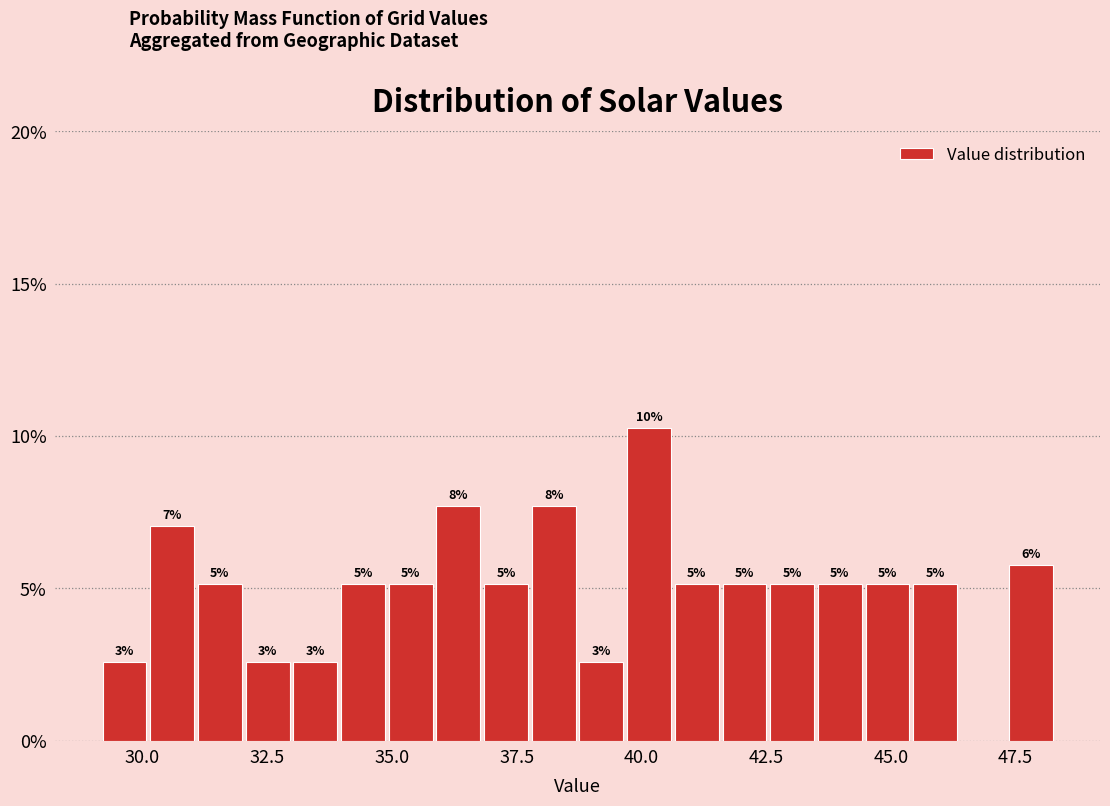

Read against the x-axis, roughly where is the centre of the tallest bar?

40.0